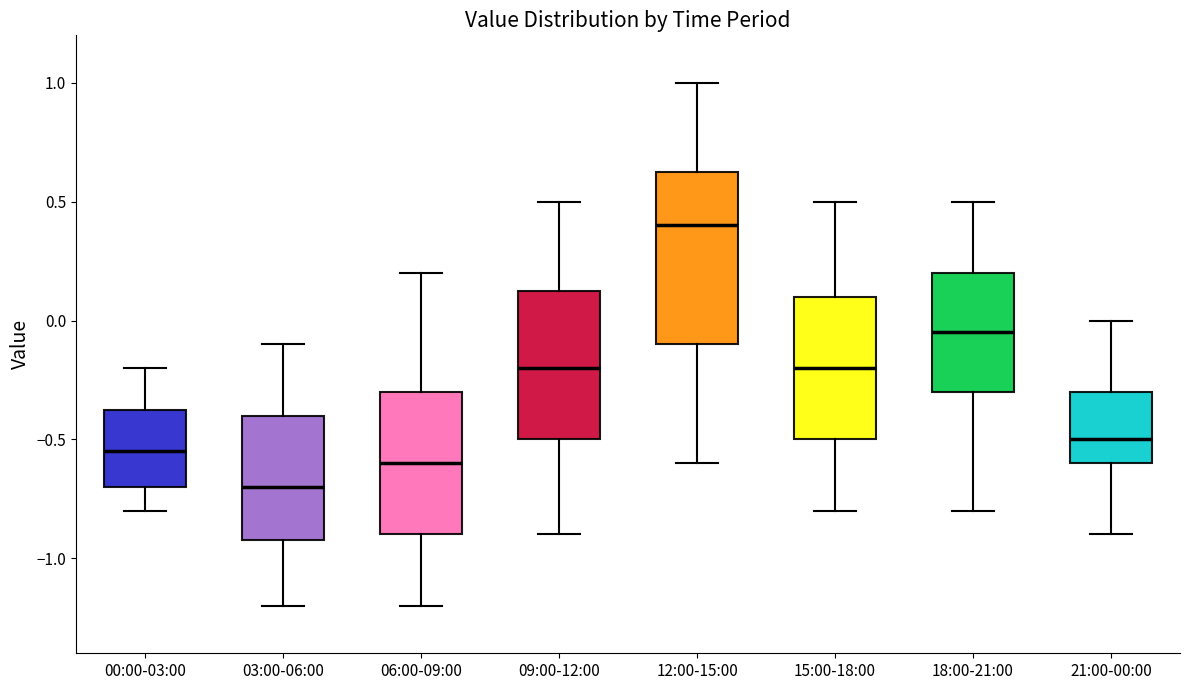

Reading left to right, read every box against the y-axis: the position of its median line, the range the box covers, and the ends of its whiskers. The values are not printed on the chart, so give them approximately, as read against the axis.

00:00-03:00: median -0.55, box -0.70 to -0.35, whiskers -0.80 to -0.20
03:00-06:00: median -0.70, box -0.90 to -0.40, whiskers -1.20 to -0.10
06:00-09:00: median -0.60, box -0.90 to -0.30, whiskers -1.20 to 0.20
09:00-12:00: median -0.20, box -0.50 to 0.15, whiskers -0.90 to 0.50
12:00-15:00: median 0.40, box -0.10 to 0.65, whiskers -0.60 to 1.00
15:00-18:00: median -0.20, box -0.50 to 0.10, whiskers -0.80 to 0.50
18:00-21:00: median -0.05, box -0.30 to 0.20, whiskers -0.80 to 0.50
21:00-00:00: median -0.50, box -0.60 to -0.30, whiskers -0.90 to 0.00